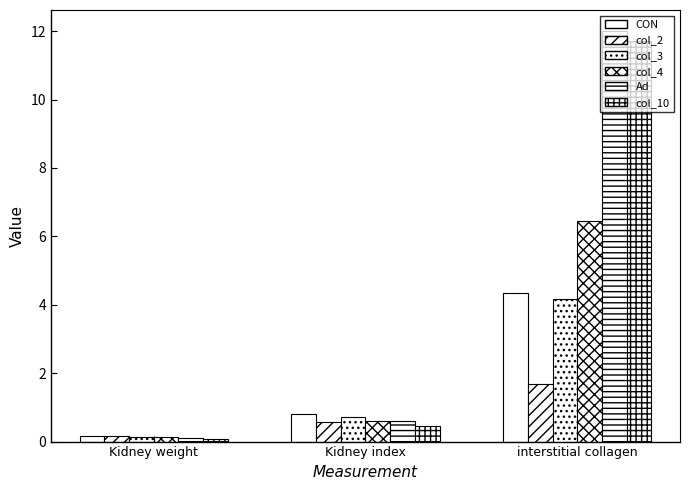

What is the difference between the Ad values at Kidney weight and Kidney index?

0.5